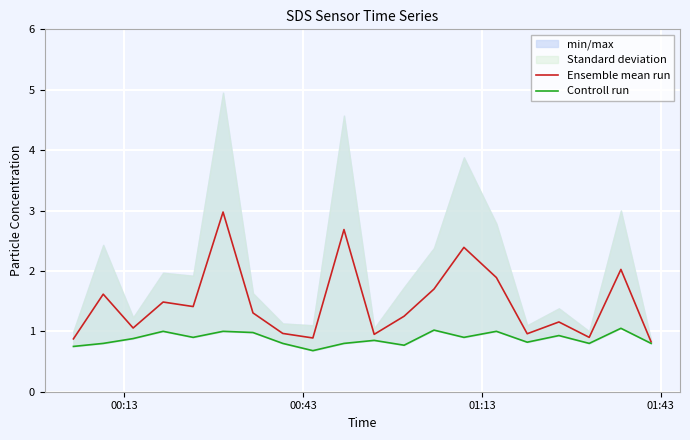

True or false: Controll run has more than 1 points higher than both neighbors.

True